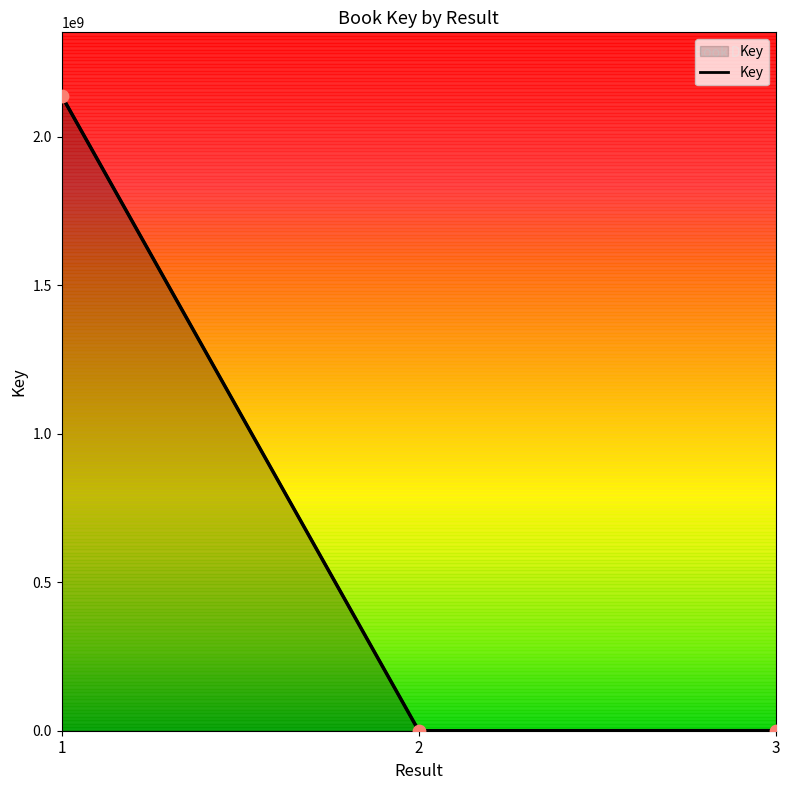

Which has a higher value, 3 or 2?

3